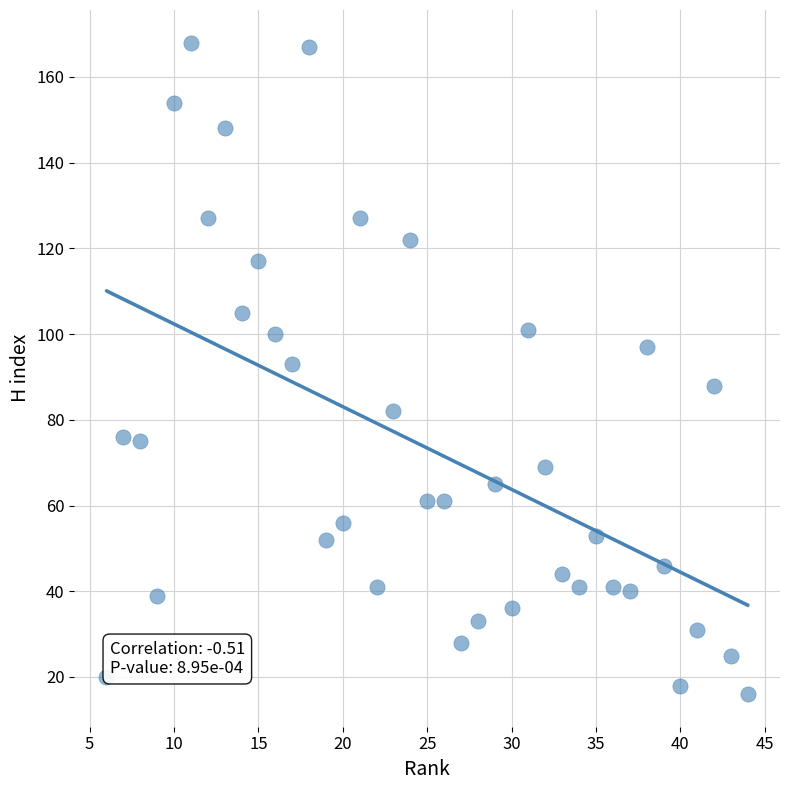

What is the range of X values (max minus min)?

38